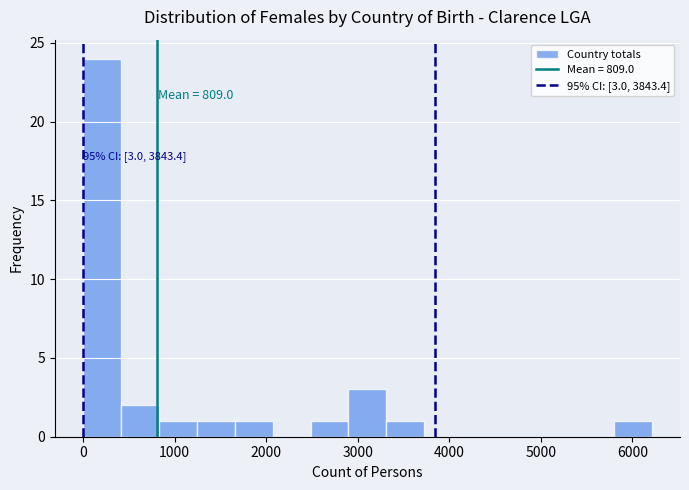

Over which range of the x-axis is the bar tallest?

0 to 400